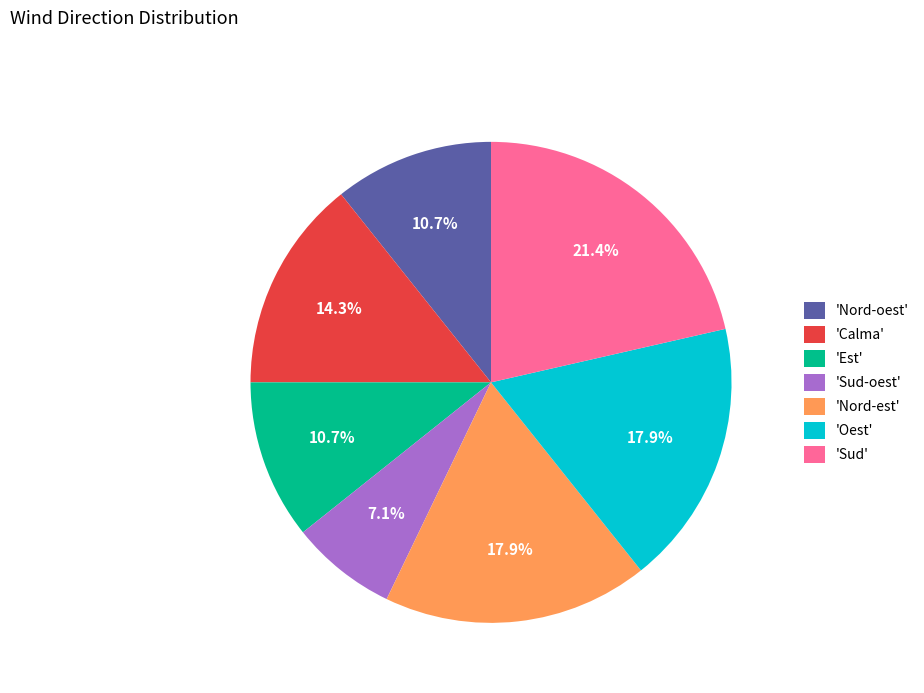

Between 'Est' and 'Sud-oest', which is larger?

'Est'